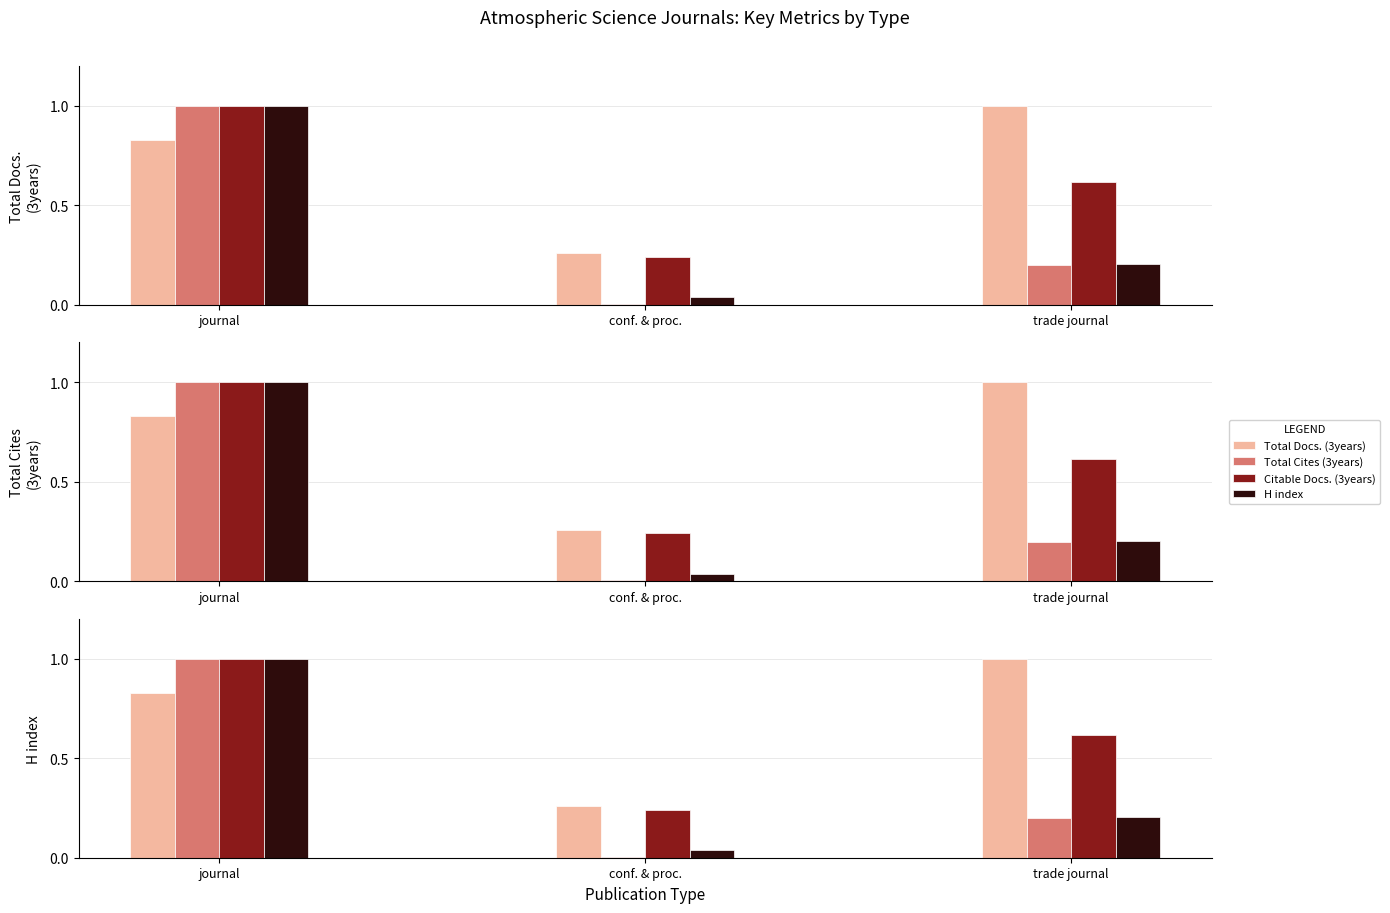

Which series has the largest total across all categories?

Total Docs. (3years)